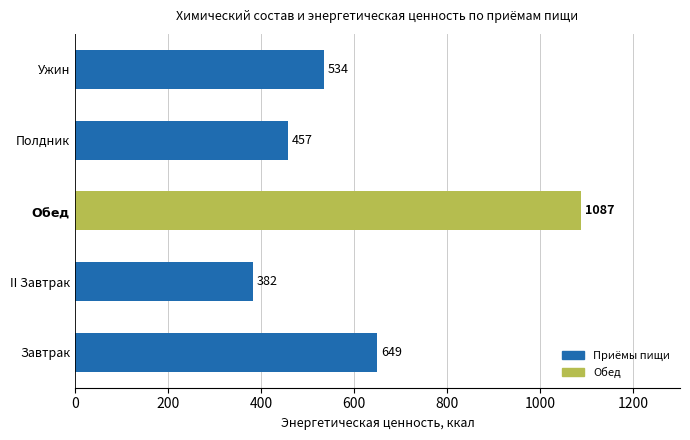

Reading bottom to top, transcribe all the data shown in this chart.

649	382	1087	457	534